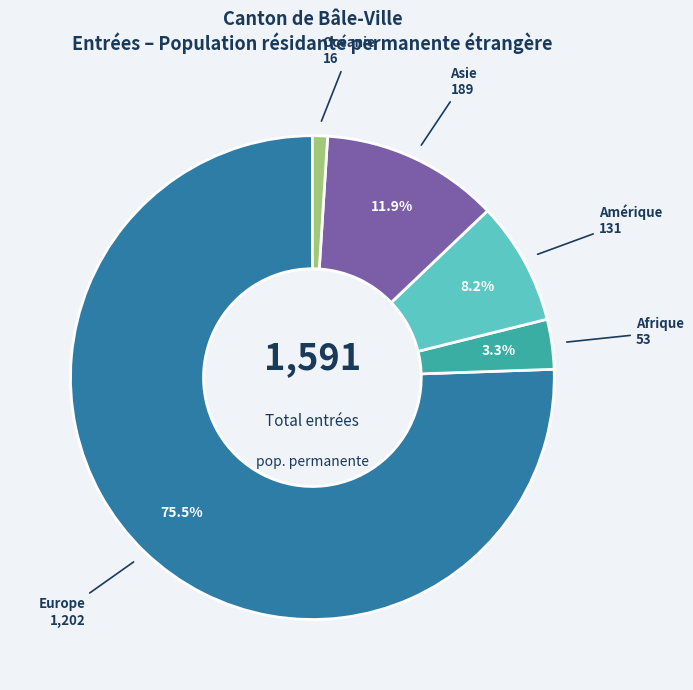

What is the largest slice in the pie chart?

Europe